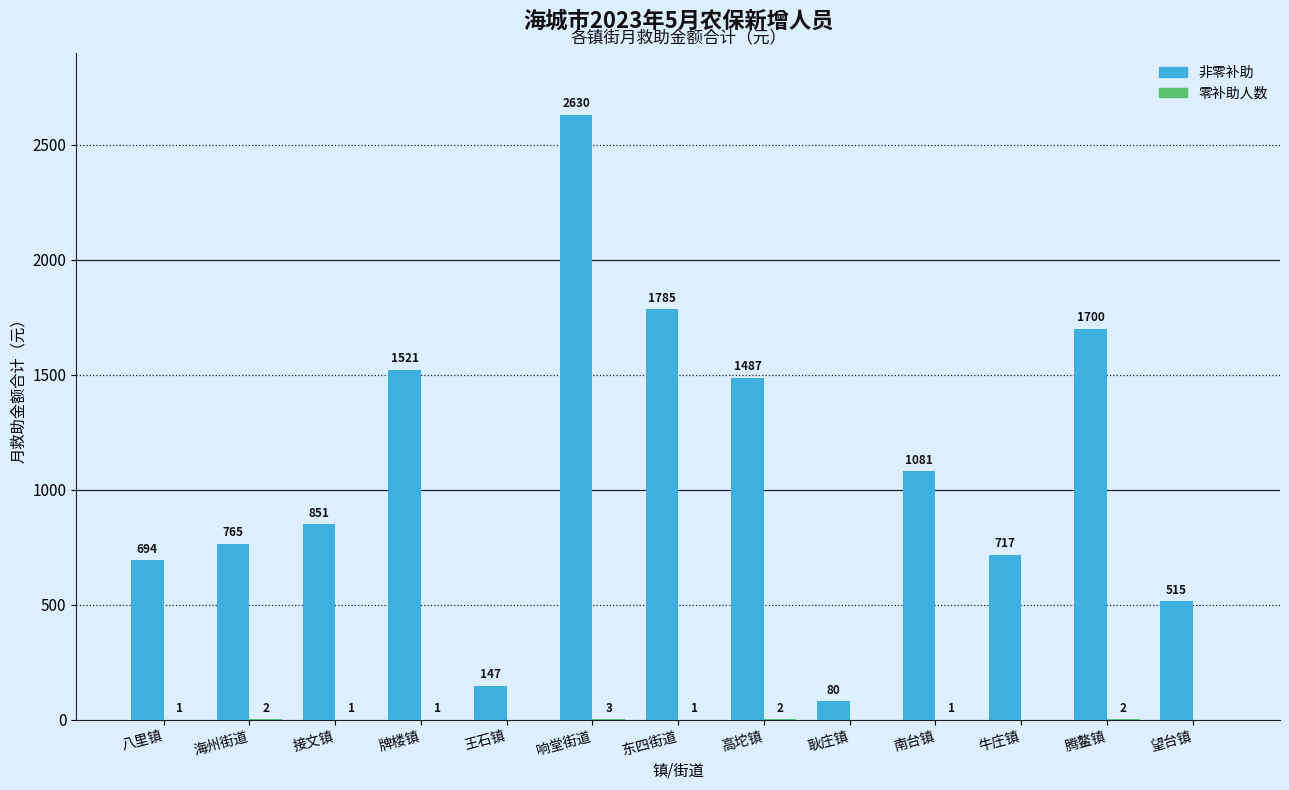

What is the sum of all 非零补助 values?

13973